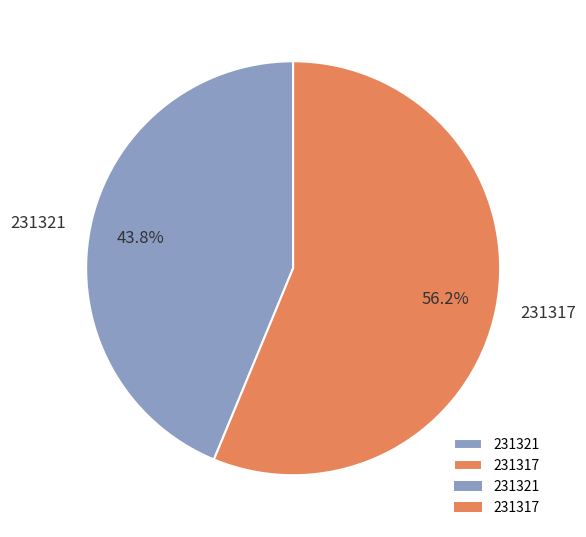

Count the number of slices in the pie.

2